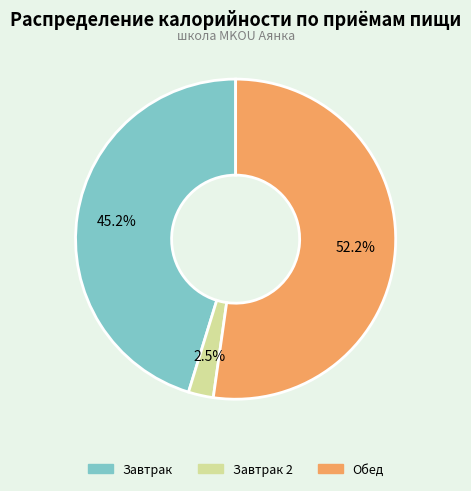

Does any single category account for the majority?

Yes